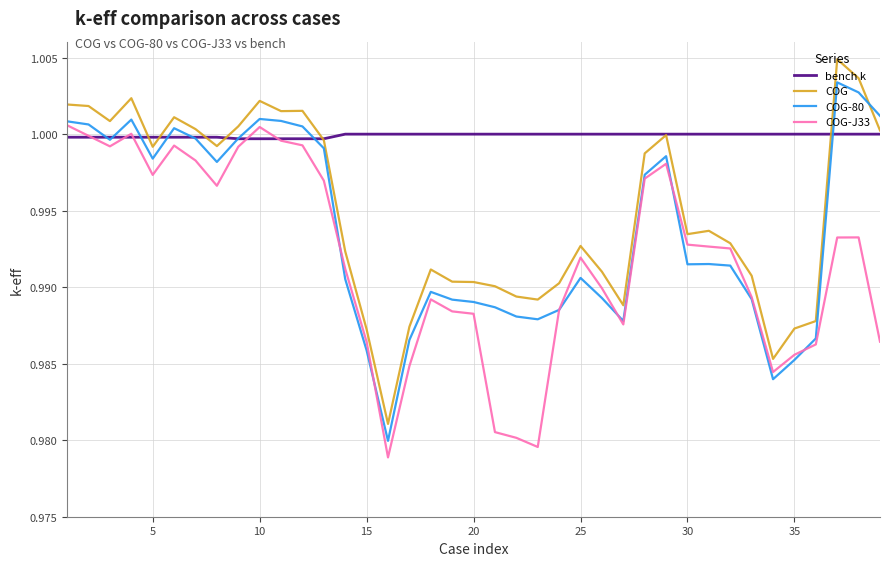

True or false: COG-80 and COG intersect in this chart.

True